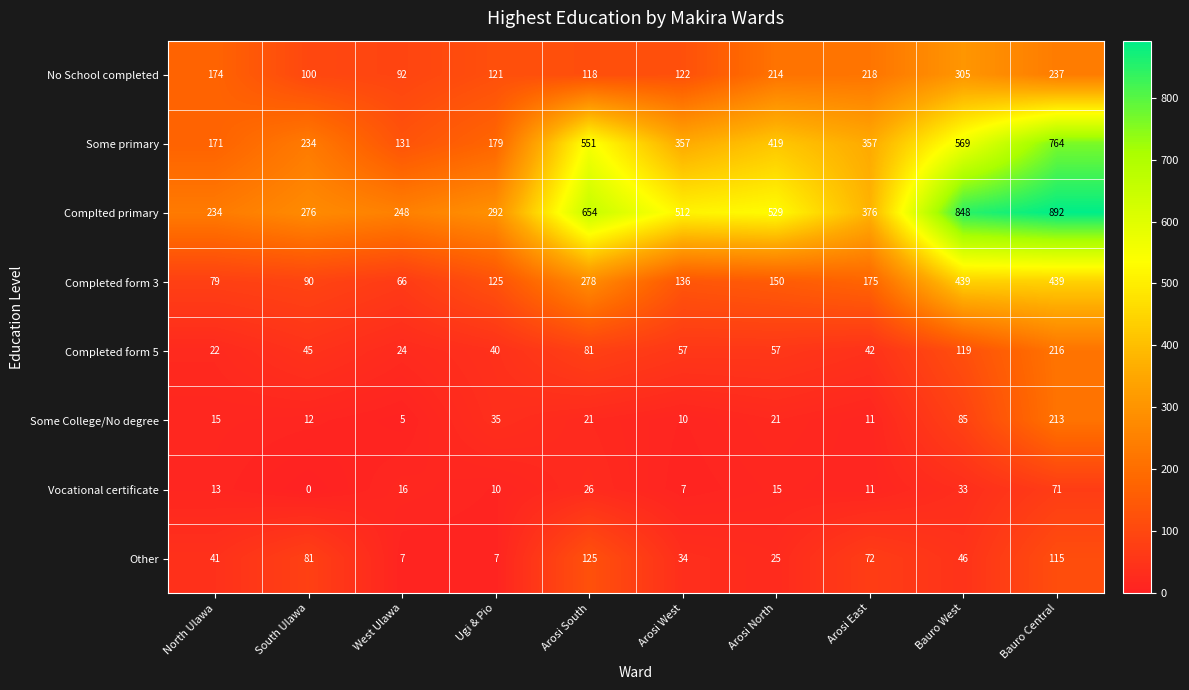

At how many categories does at least one series exceed 413?

5